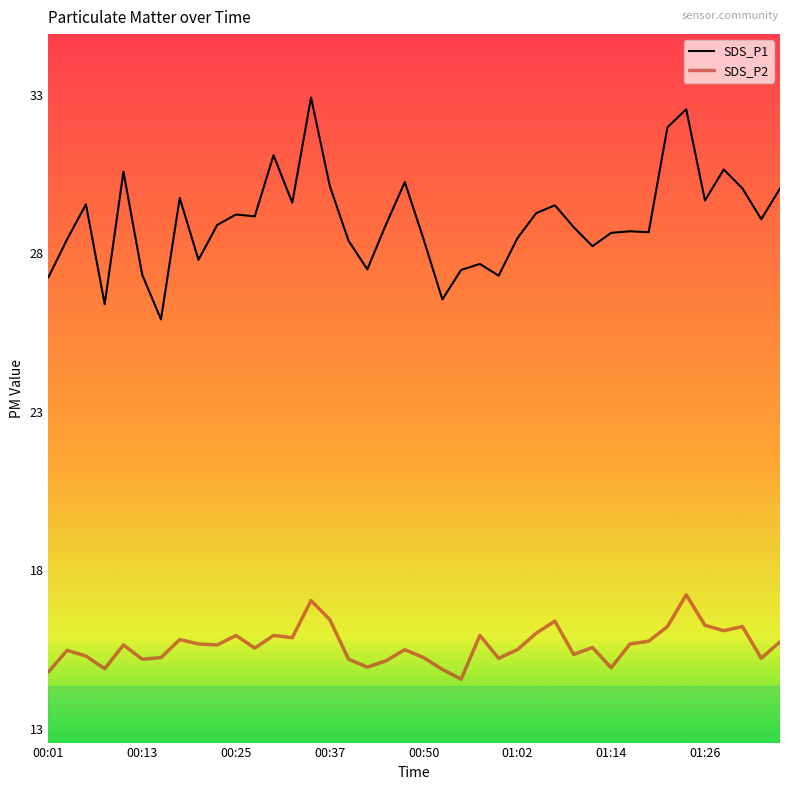

Which series has the largest total across all categories?

SDS_P1